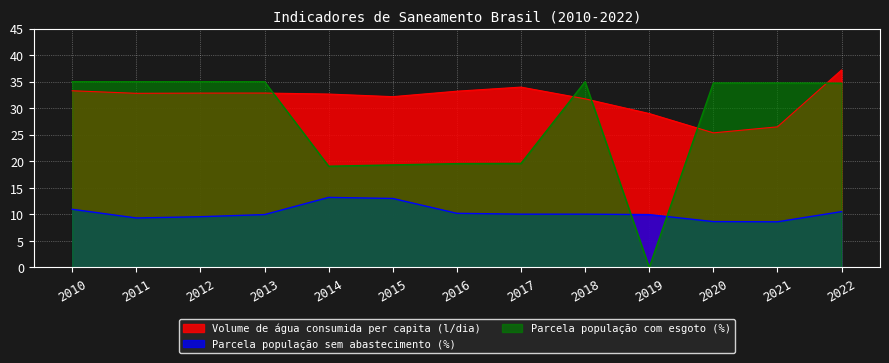

How many data points in Parcela população com esgoto (%) are less than 34?

5